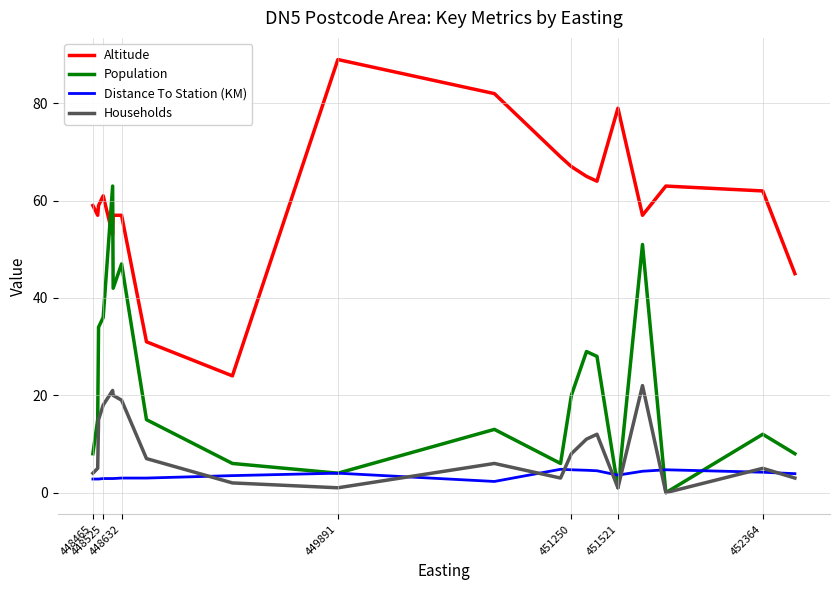

Does the chart display data point markers on the line(s)?

No